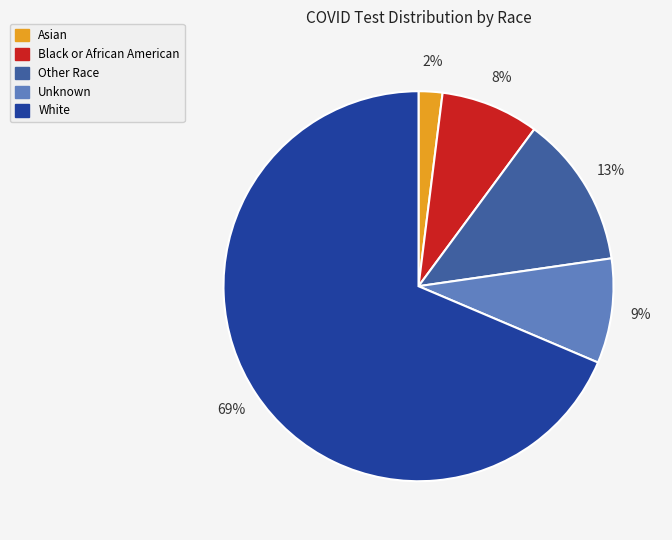

Which slice represents more than half of the pie?

White